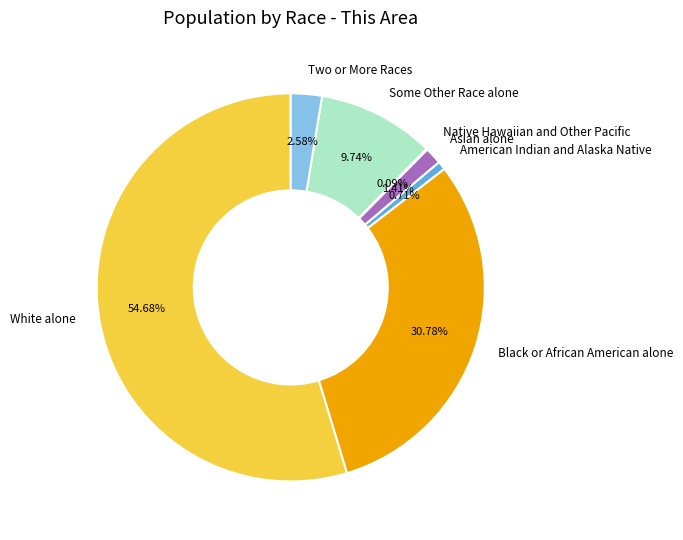

Does any single category account for the majority?

Yes